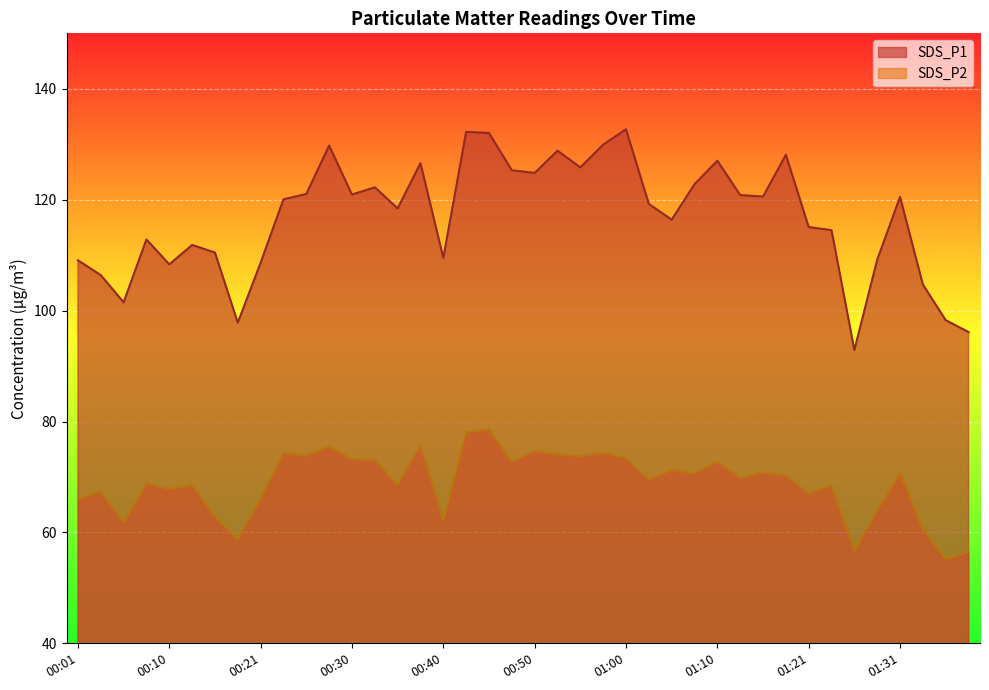

Which series changed the most between 00:03 and 00:18?

SDS_P2